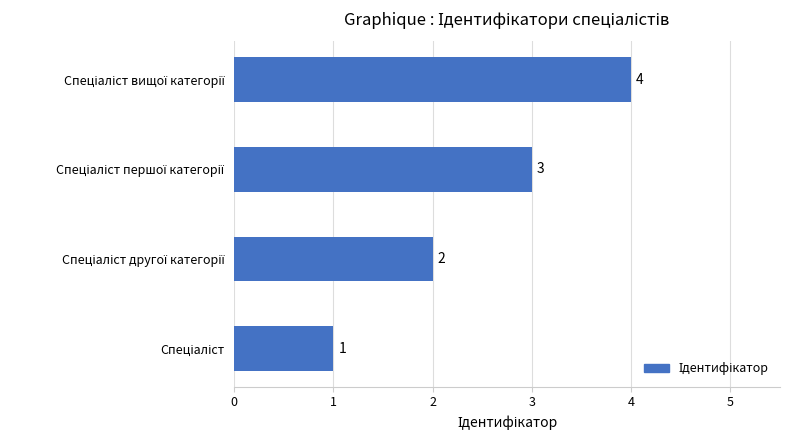

How many distinct data groups are displayed?

1